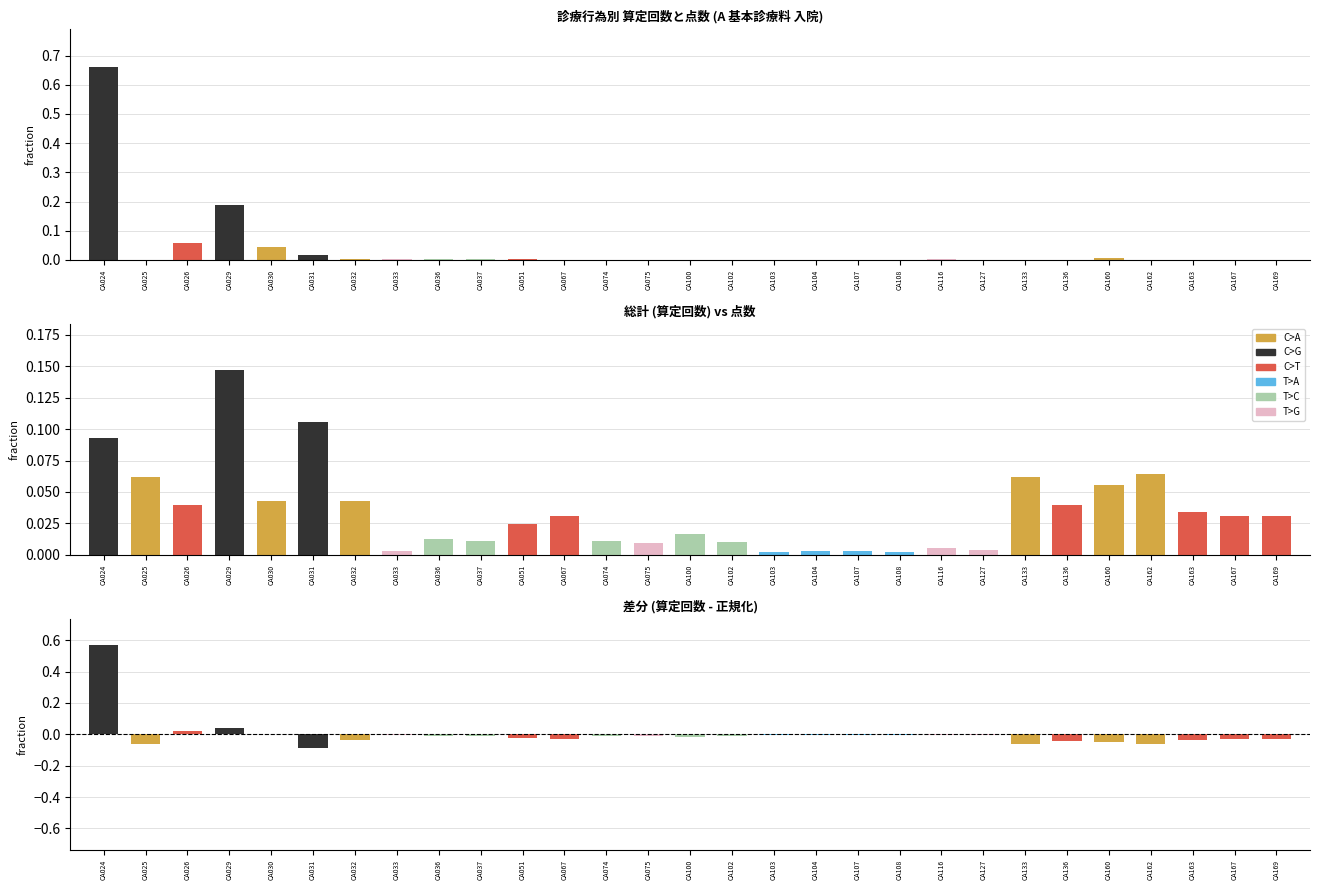

How many data points does each series have?

29